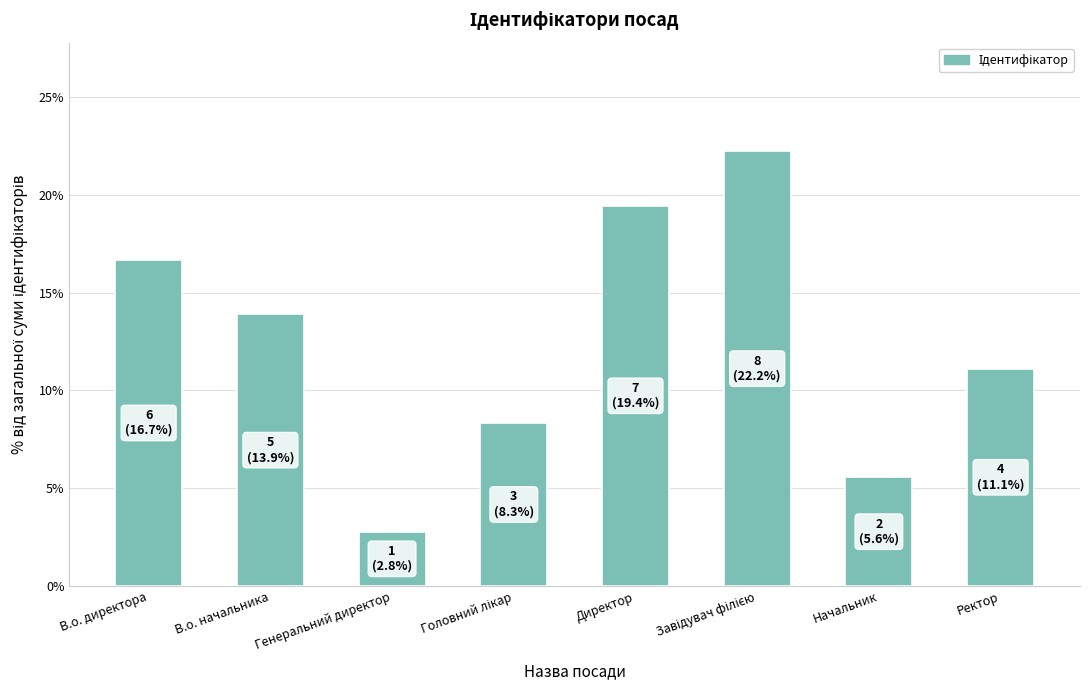

Does the chart contain stacked bars?

No